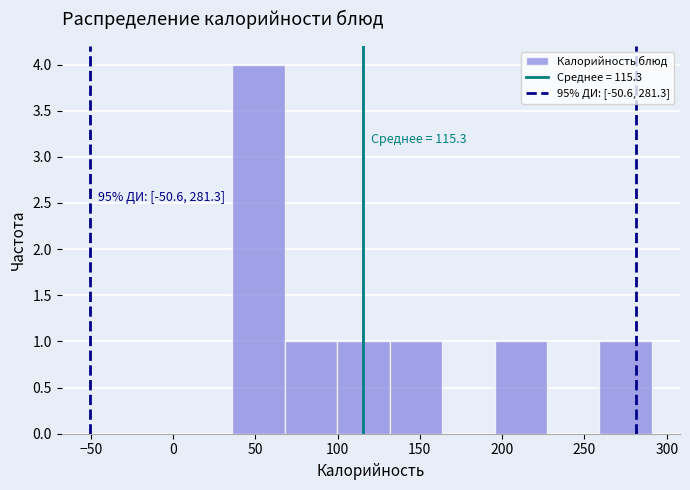

Over which range of the x-axis is the bar tallest?

35 to 70